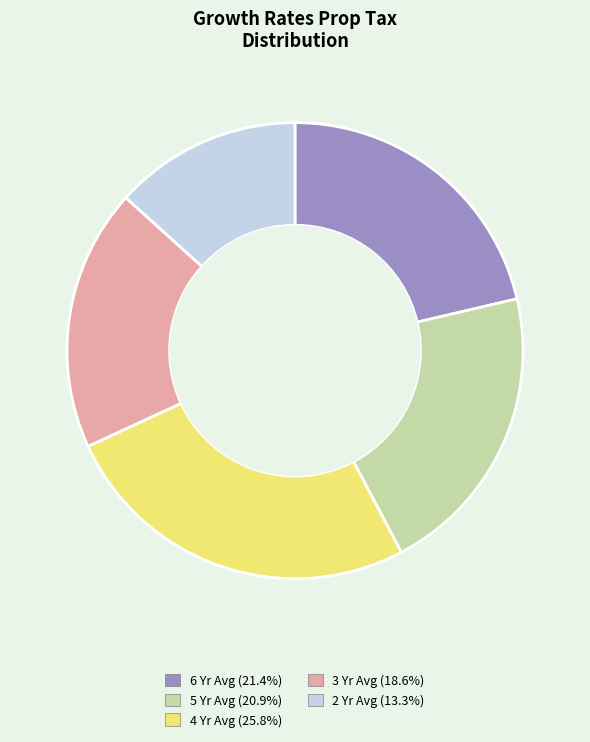

Is there any slice that represents more than half of the pie?

No